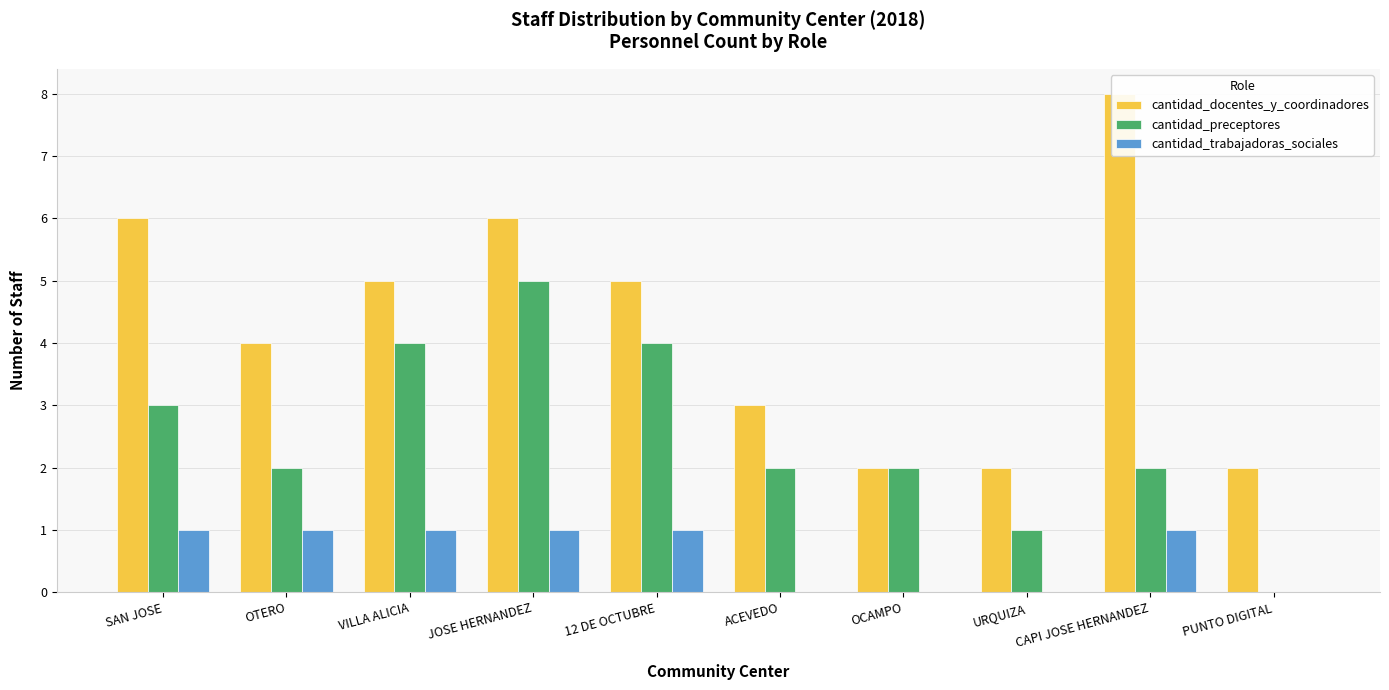

What is the greatest value displayed?

8